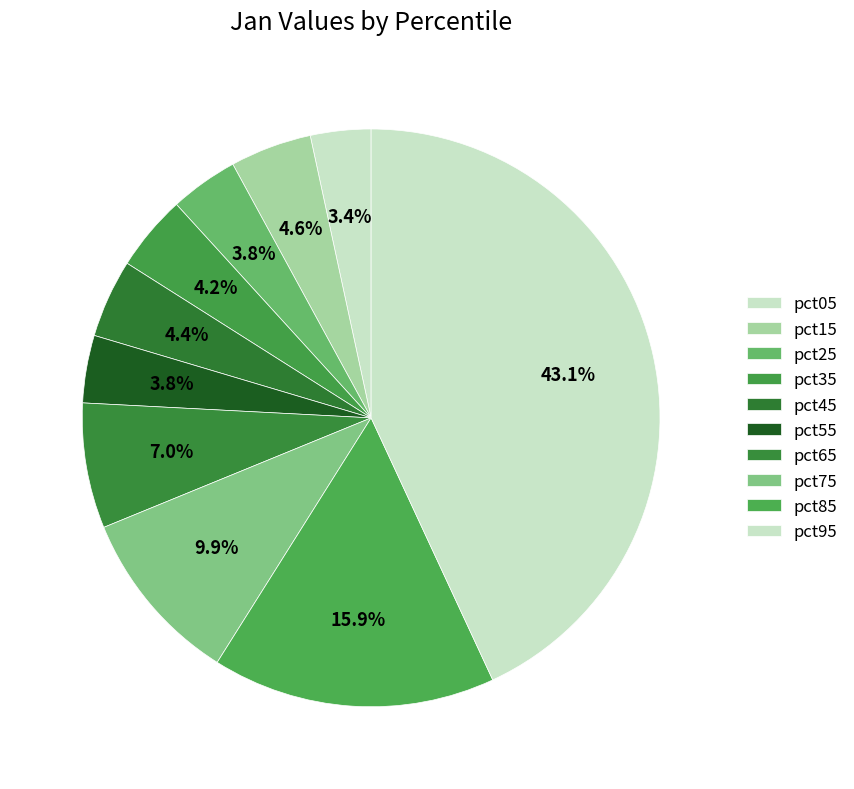

The pct55 slice represents 4% of the pie. True or false?

True